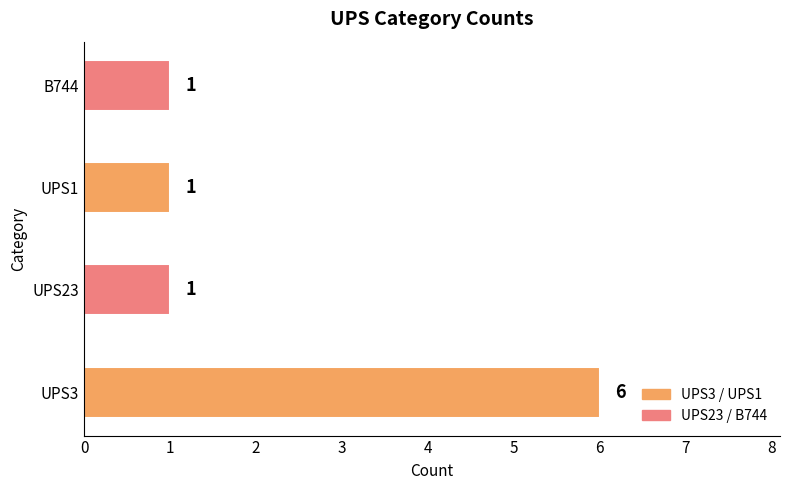

What is the maximum value shown in the chart?

6